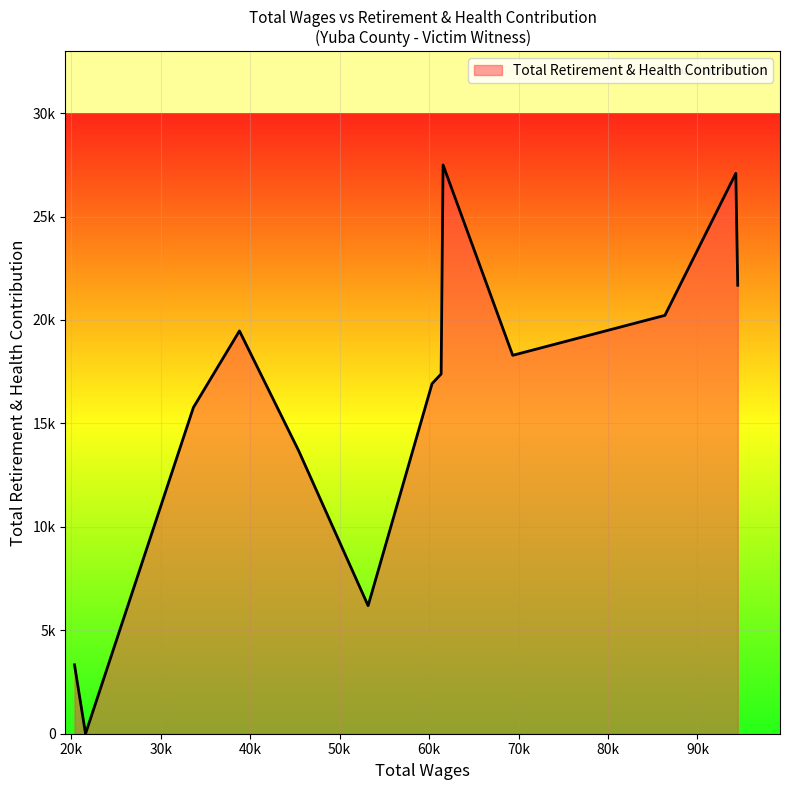

Does the chart have visible grid lines?

Yes